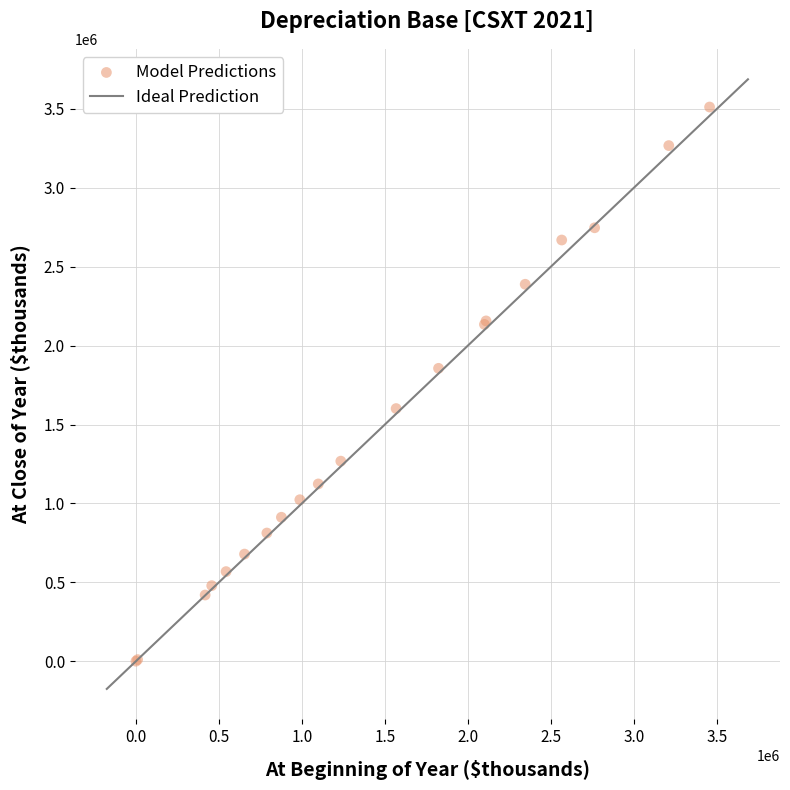

What Y value in the scatter plot is closest to 1756172?

1856234